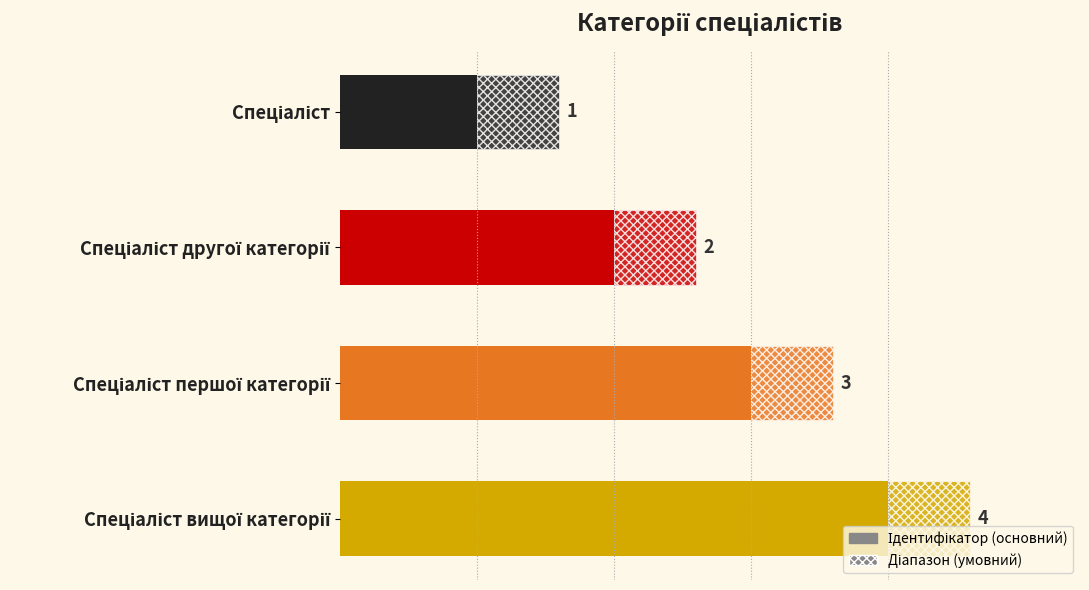

Between 0 and 1, which is larger?

1